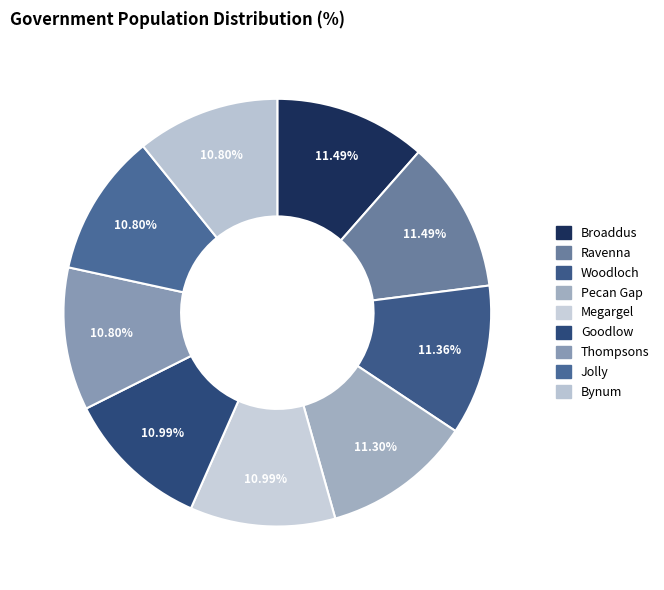

How many segments does this pie chart have?

9